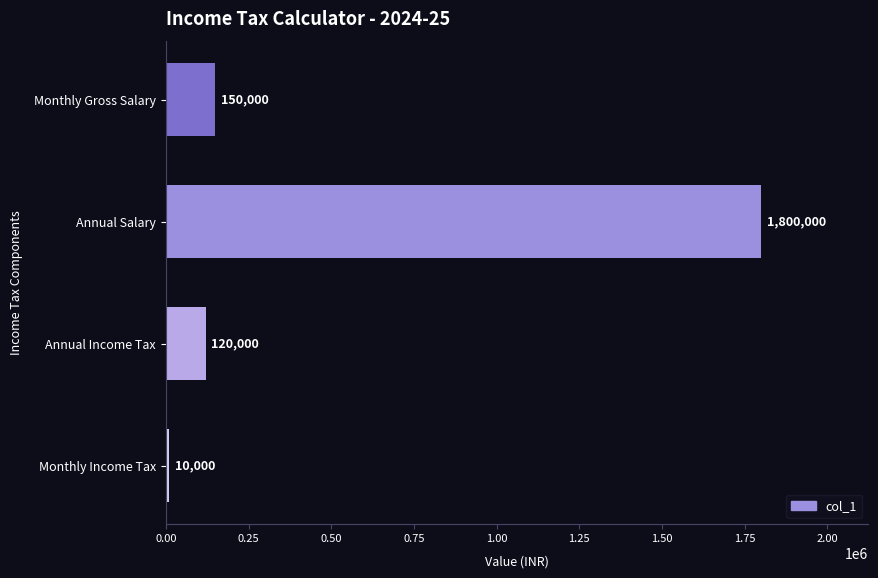

List the labels in order of value, largest first.

Annual Salary, Monthly Gross Salary, Annual Income Tax, Monthly Income Tax